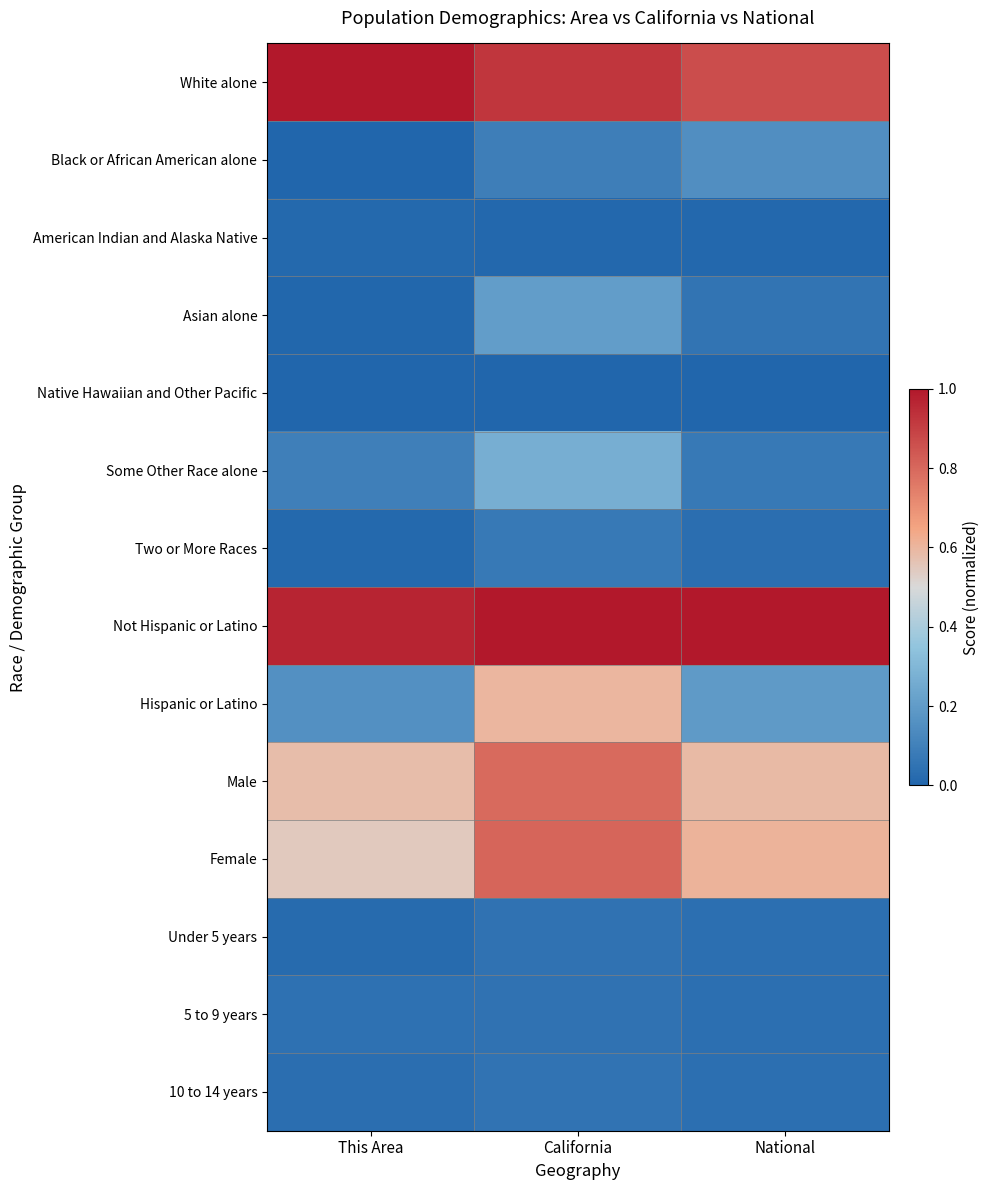

At how many categories does at least one series exceed 0?

3